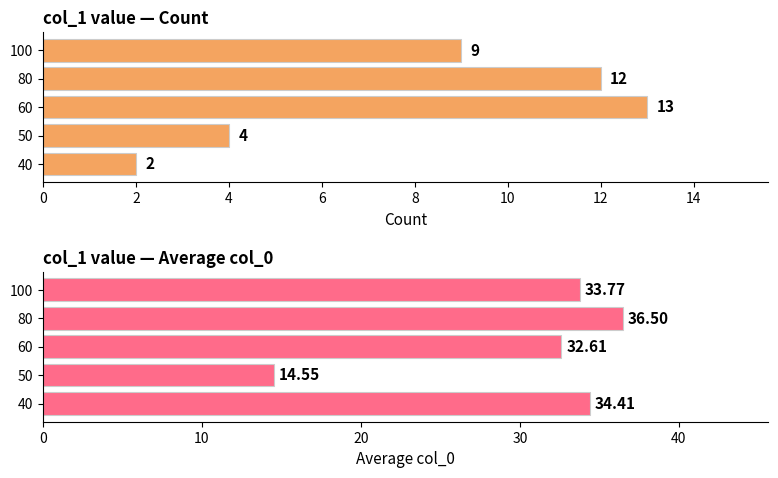

Count the number of data series in this chart.

2